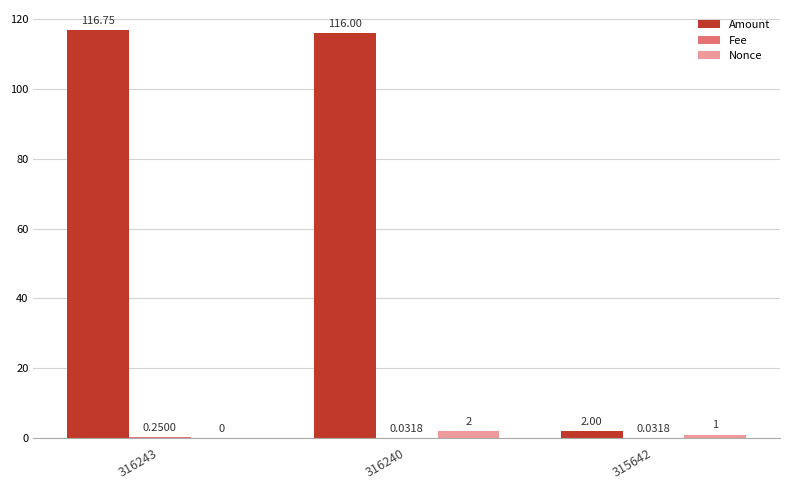

What is the maximum value for Nonce?

2.0